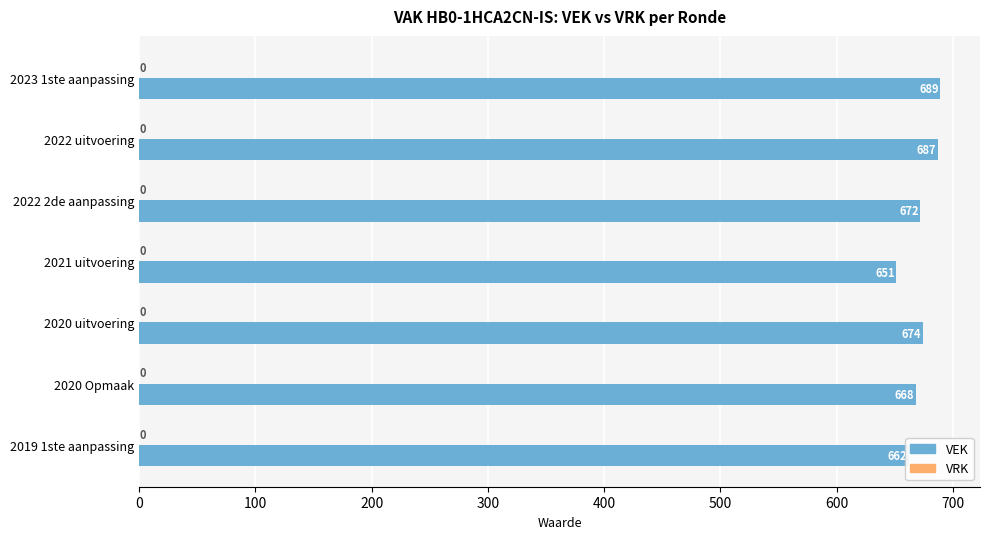

What is the change in value from 2021 uitvoering to 2020 uitvoering?

+23